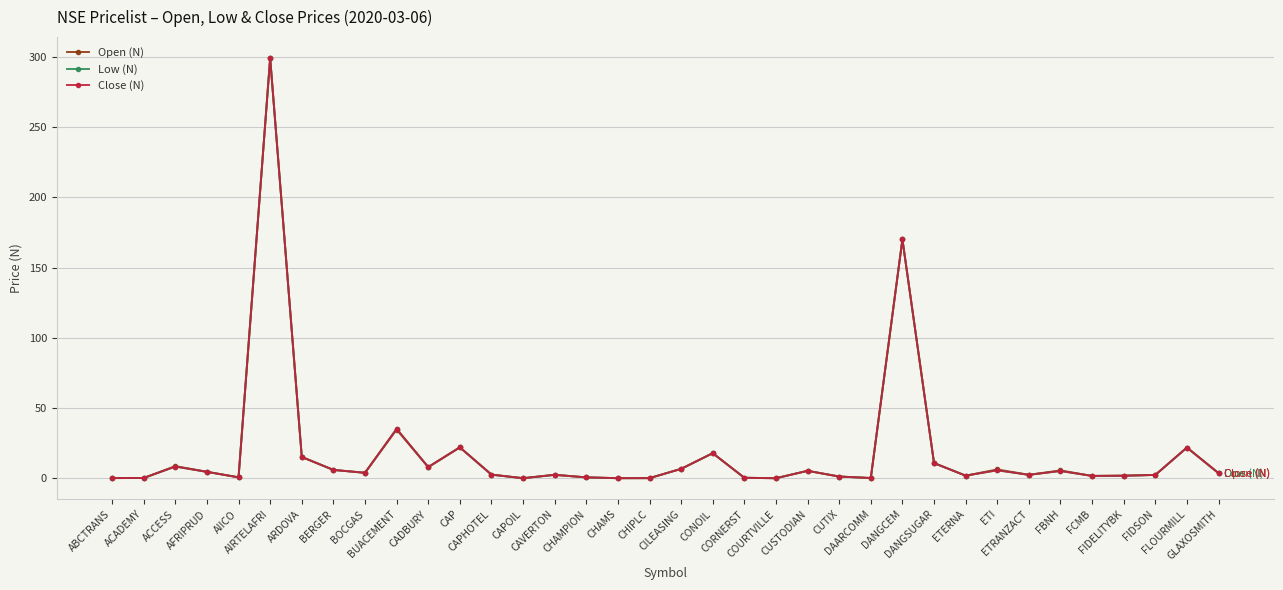

The value of Close (N) at CAPOIL is 0.2. True or false?

True